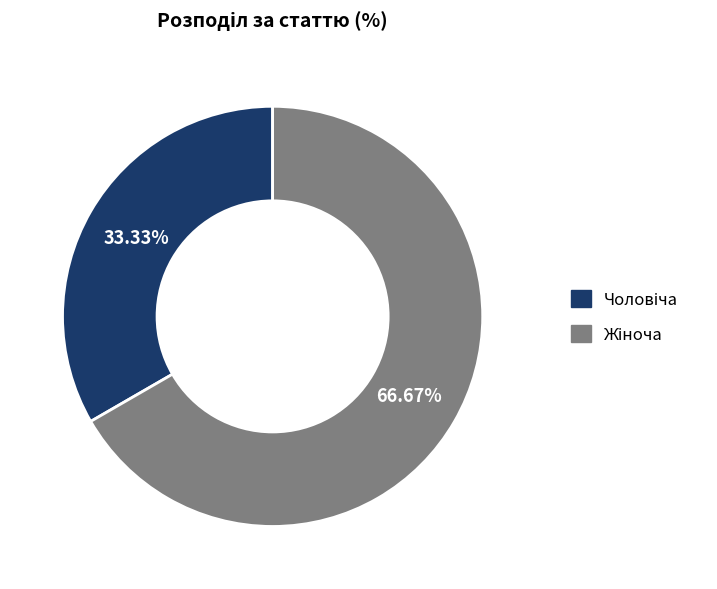

Is there any slice that represents more than half of the pie?

Yes